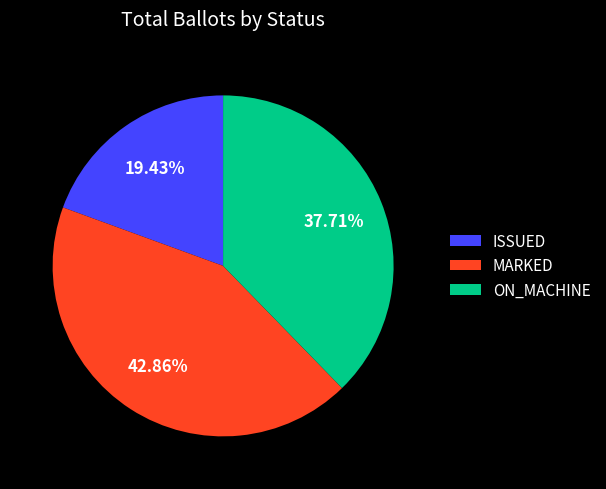

Rank the categories by value from highest to lowest.

MARKED, ON_MACHINE, ISSUED